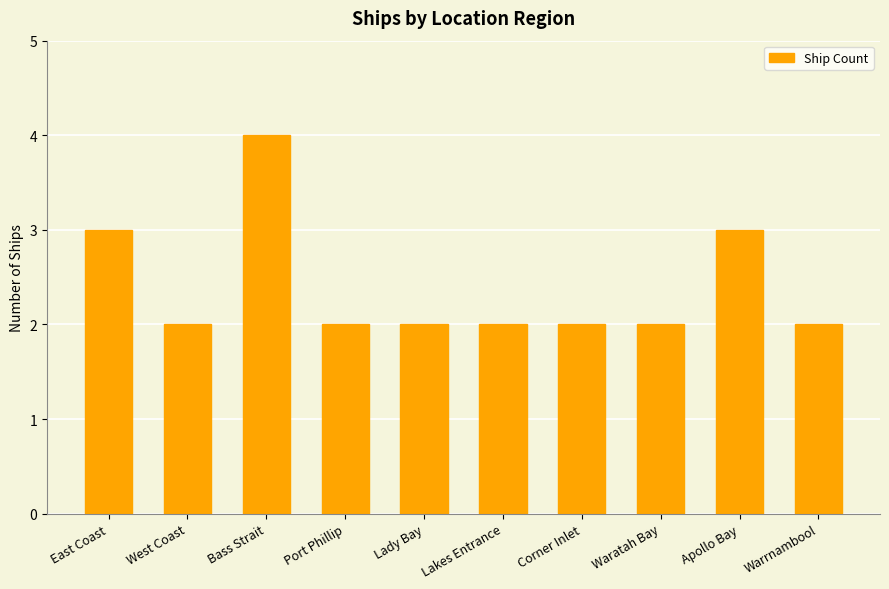

Count the values in the range 2 to 3.

9